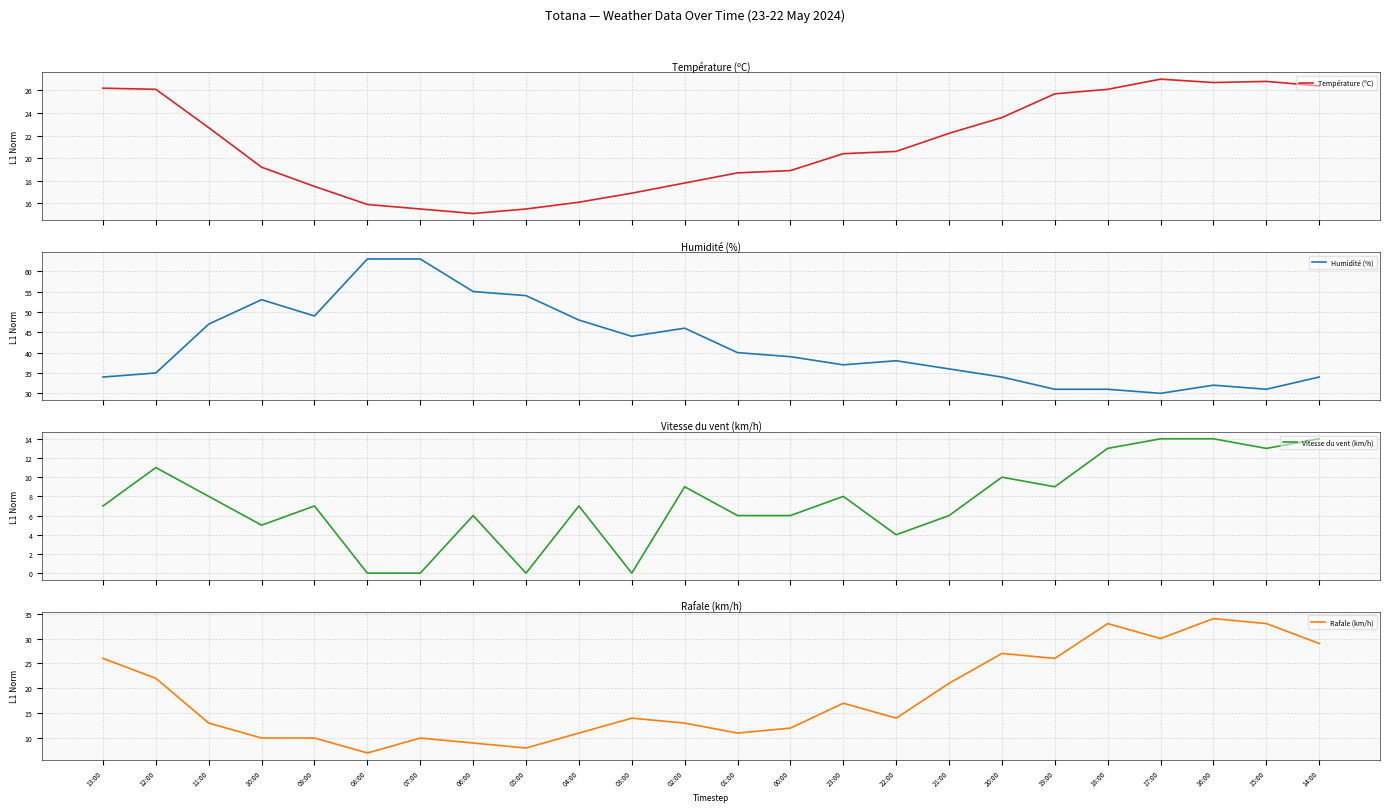

Which series changed the most between 06:00 and 21:00?

Humidité (%)